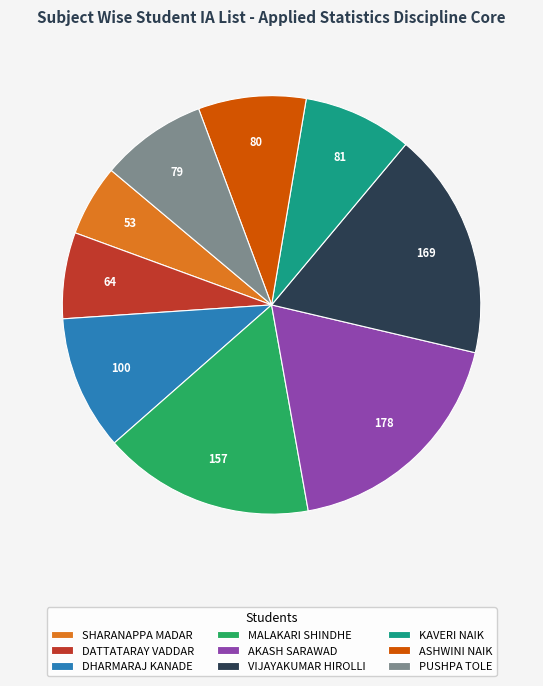

Is it true that KAVERI NAIK is 21% of the pie?

False